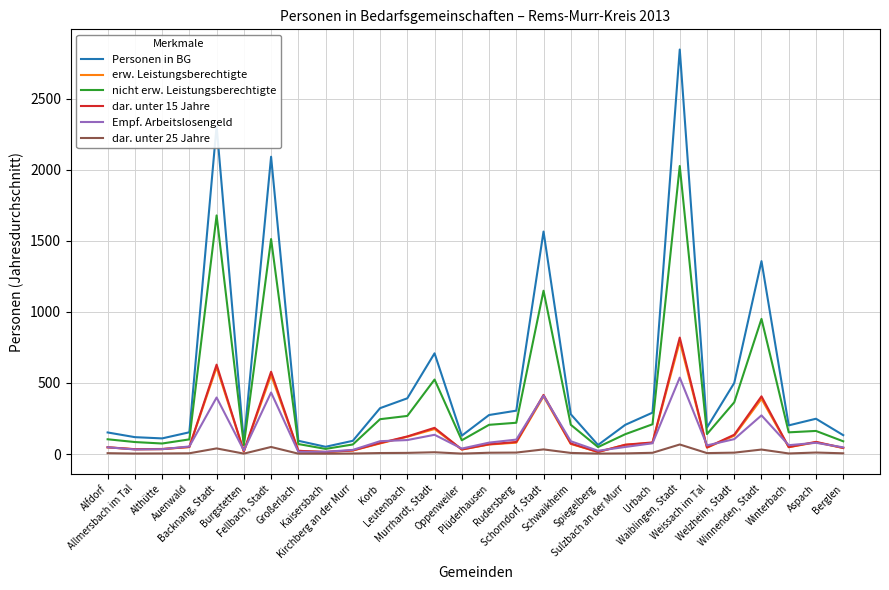

What is the maximum value for nicht erw. Leistungsberechtigte?

2025.8